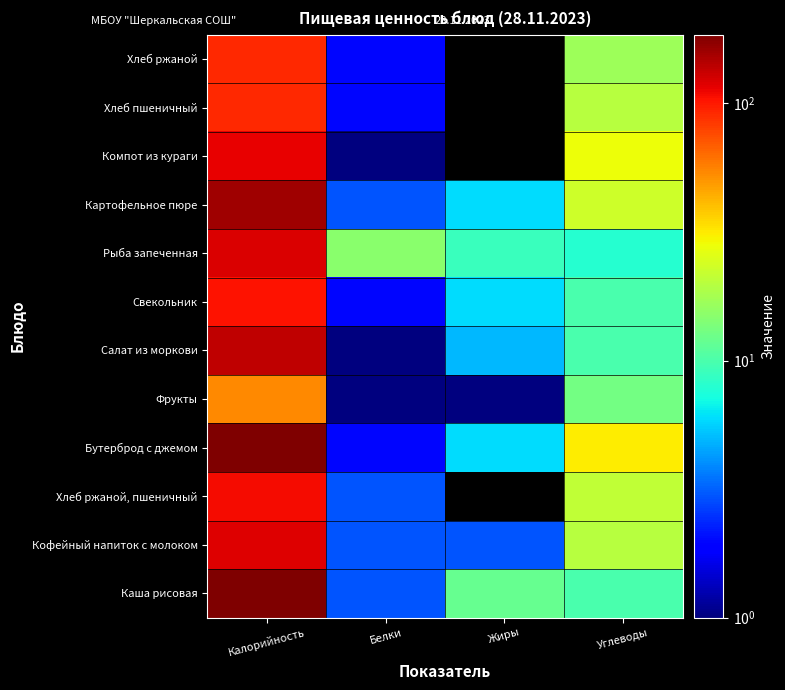

What is the difference between the highest and lowest values at Жиры?

12